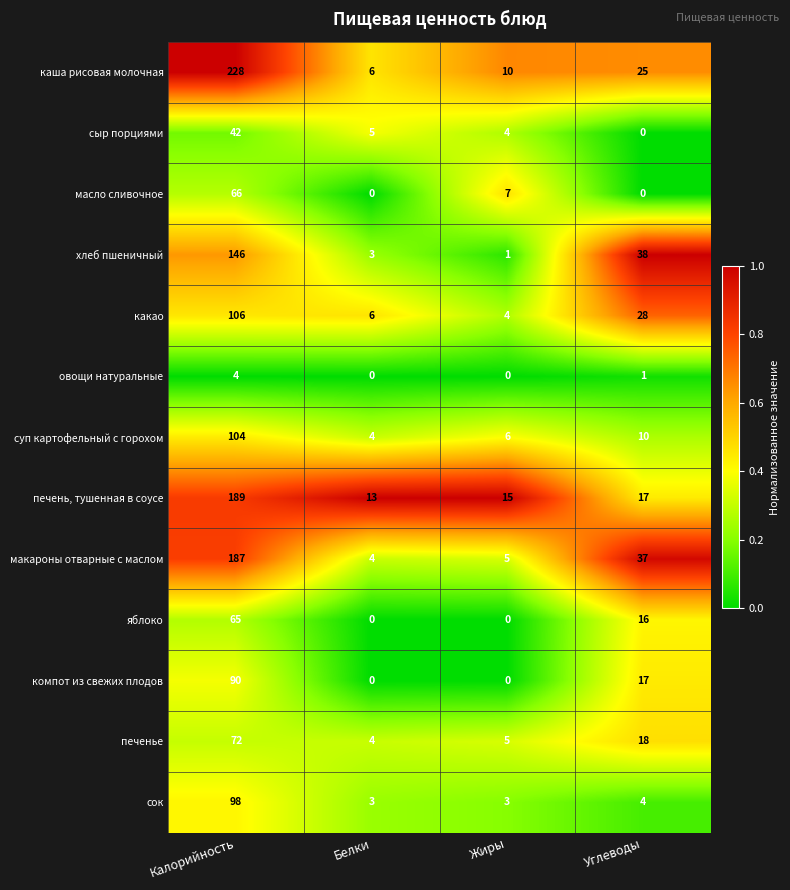

Rank the series by their maximum value, from lowest to highest.

овощи натуральные, сыр порциями, яблоко, масло сливочное, печенье, компот из свежих плодов, сок, суп картофельный с горохом, какао, хлеб пшеничный, макароны отварные с маслом, печень, тушенная в соусе, каша рисовая молочная